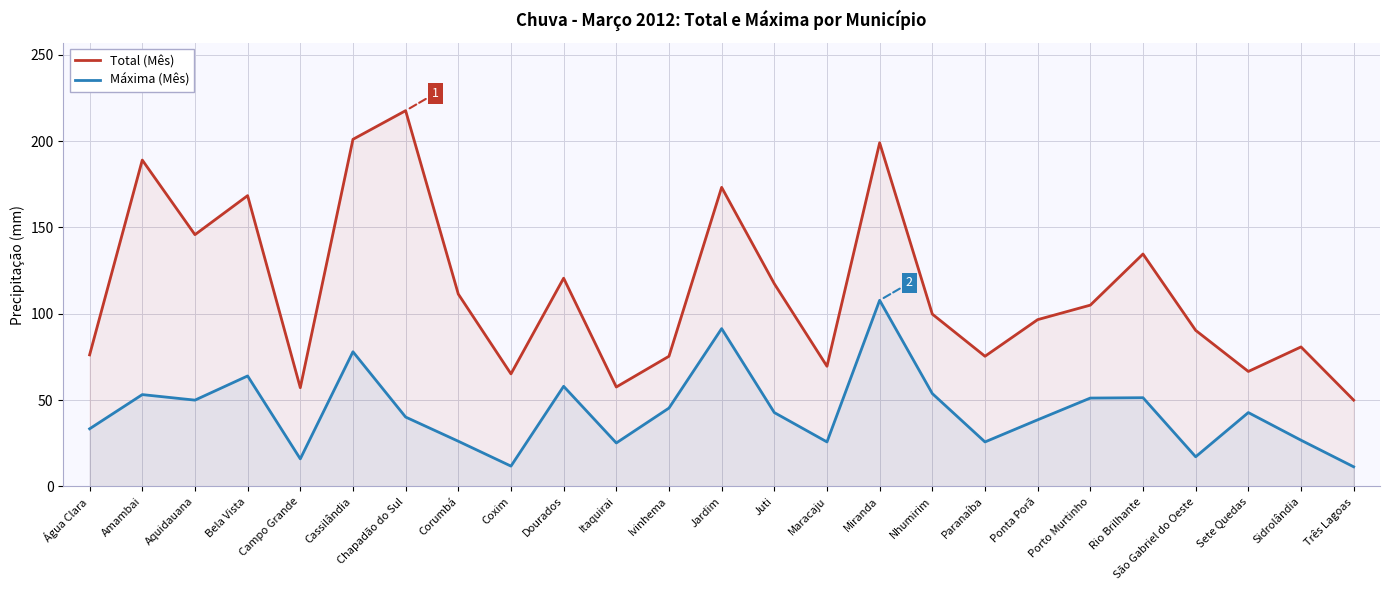

Reading left to right, transcribe all the data shown in this chart.

Total (Mês): 76.2	189.0	145.8	168.4	57.2	201.0	217.6	111.4	65.2	120.6	57.6	75.4	173.2	117.4	69.6	199.0	99.8	75.4	96.6	105.0	134.6	90.4	66.6	80.8	50.0
Máxima (Mês): 33.4	53.2	50.0	64.0	16.0	78.0	40.2	26.2	11.8	58.0	25.2	45.4	91.4	42.8	25.8	107.8	53.8	25.8	38.6	51.2	51.4	17.2	42.8	26.8	11.4